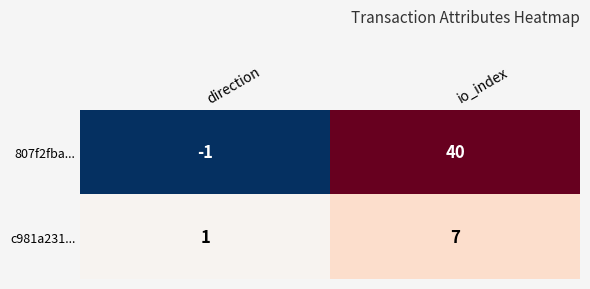

What is the approximate value of 807f2fba... at io_index?

40